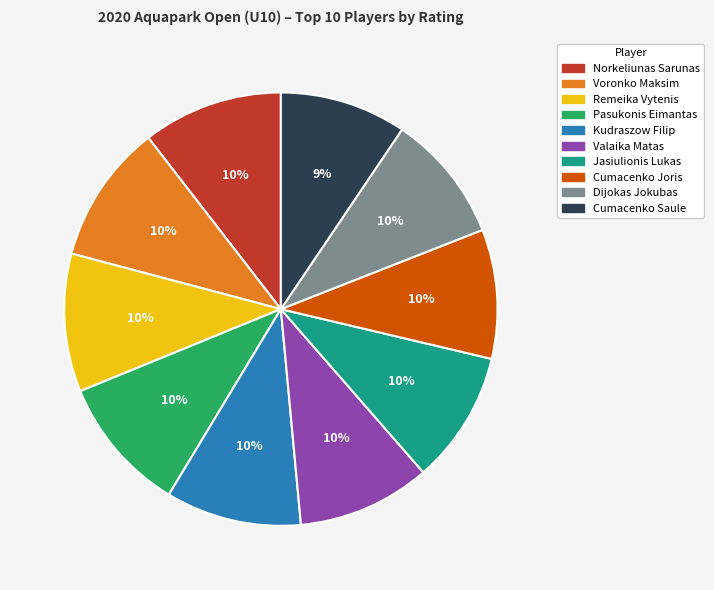

The Pasukonis Eimantas slice represents 10% of the pie. True or false?

True